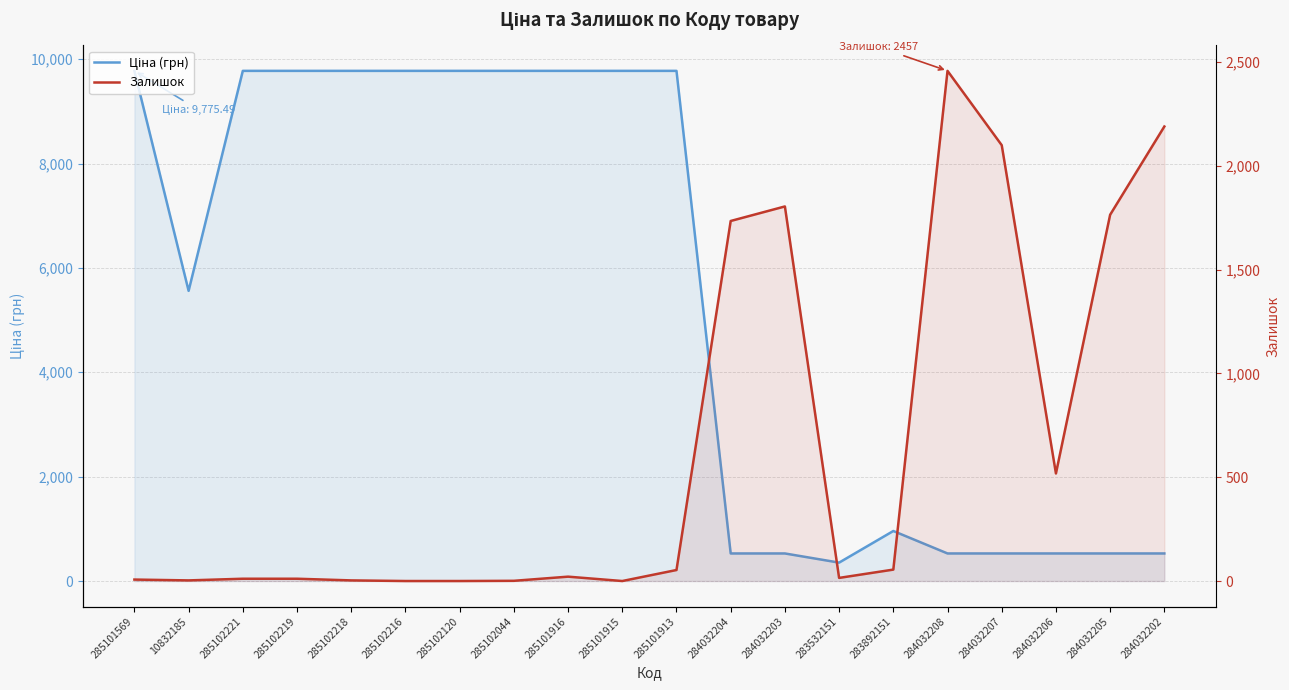

Reading left to right, what are all the values shown in this chart?

Ціна (грн): 285101569=9775.5	10832185=5560.3	285102221=9775.5	285102219=9775.5	285102218=9775.5	285102216=9775.5	285102120=9775.5	285102044=9775.5	285101916=9775.5	285101915=9775.5	285101913=9775.5	284032204=528.2	284032203=528.2	283532151=352.6	283892151=958.4	284032208=528.2	284032207=528.2	284032206=528.2	284032205=528.2	284032202=528.2
Залишок: 285101569=7.0	10832185=3.0	285102221=11.0	285102219=11.0	285102218=3.0	285102216=0.0	285102120=0.0	285102044=1.0	285101916=21.0	285101915=0.0	285101913=53.0	284032204=1734.0	284032203=1804.0	283532151=15.0	283892151=55.0	284032208=2457.0	284032207=2099.0	284032206=518.0	284032205=1764.0	284032202=2189.0